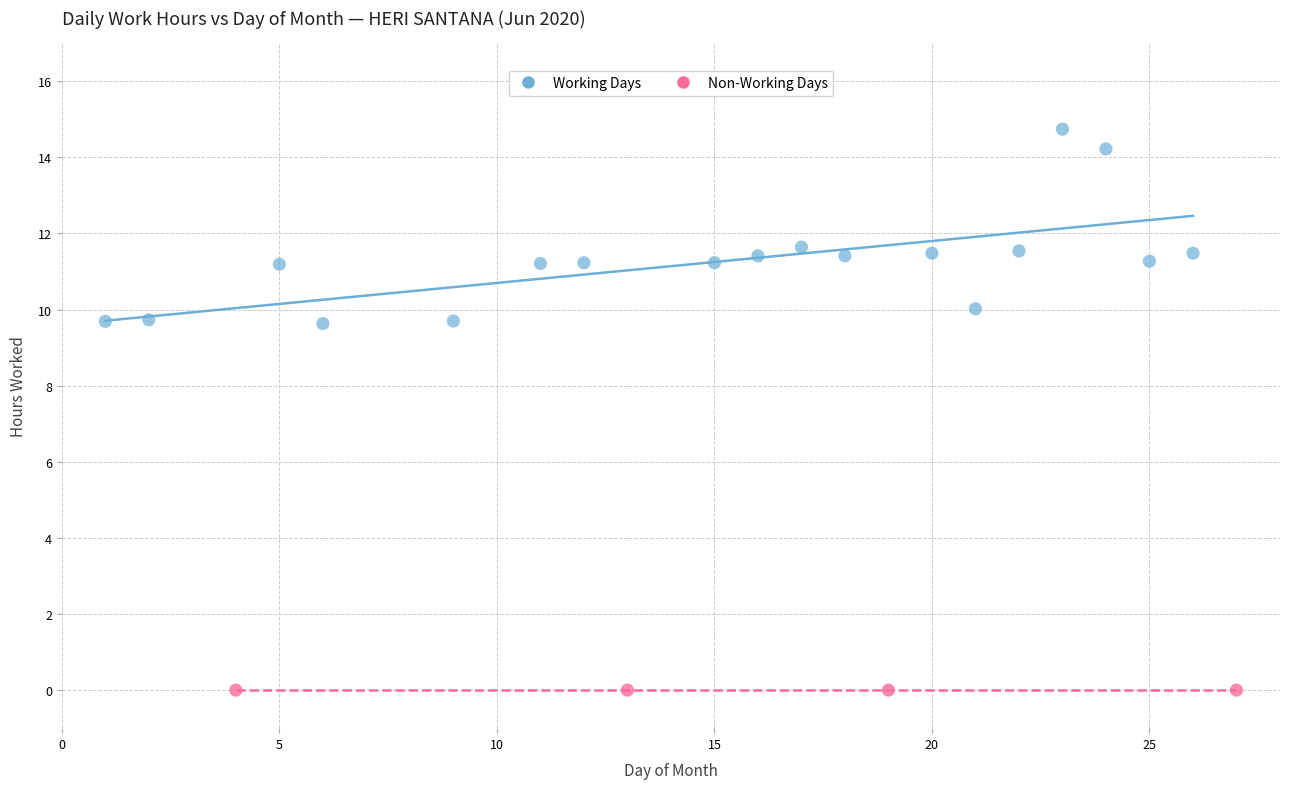

Which series contains the lowest Y value?

Non-Working Days